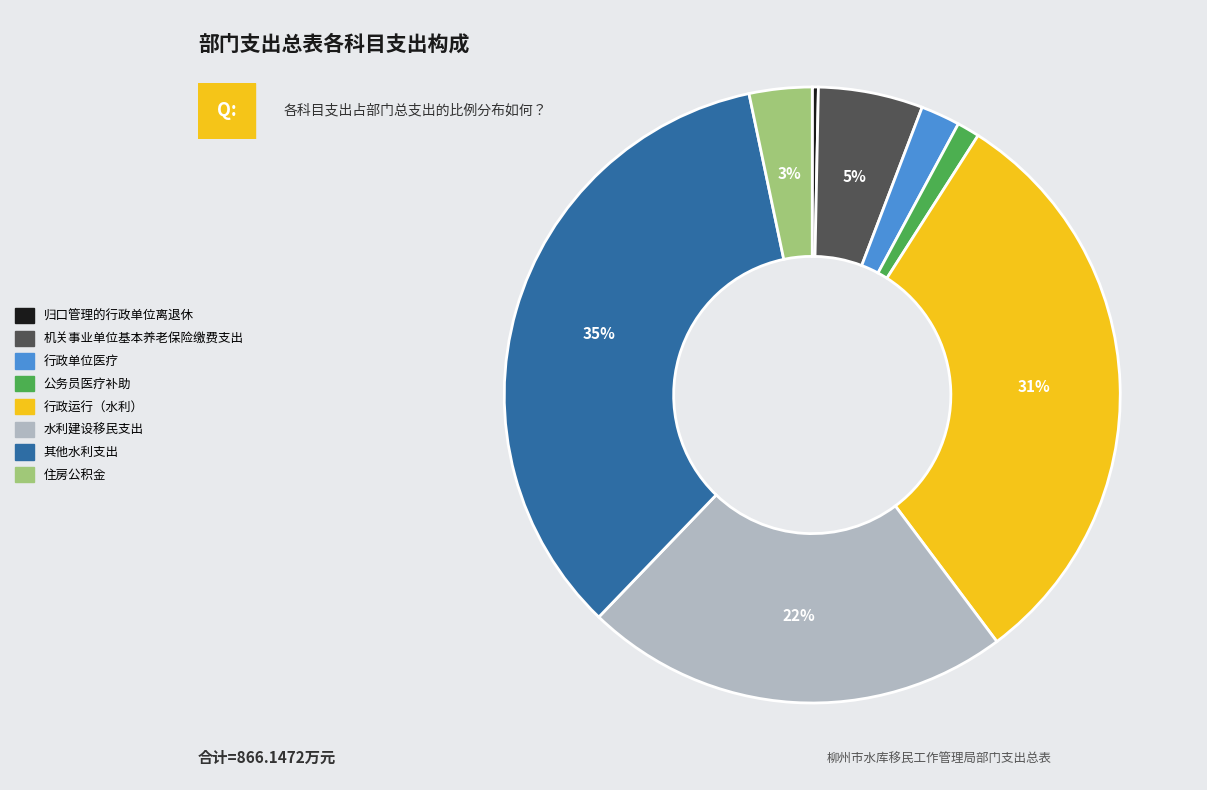

To the nearest percent, what is the average slice percentage?

12%